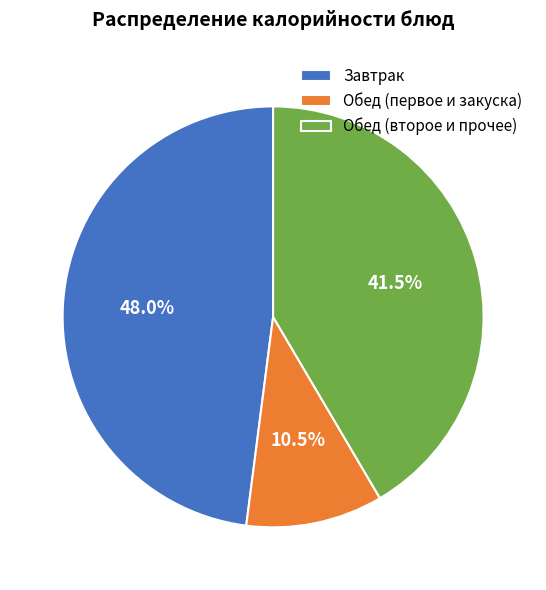

Is there a majority slice in this chart?

No